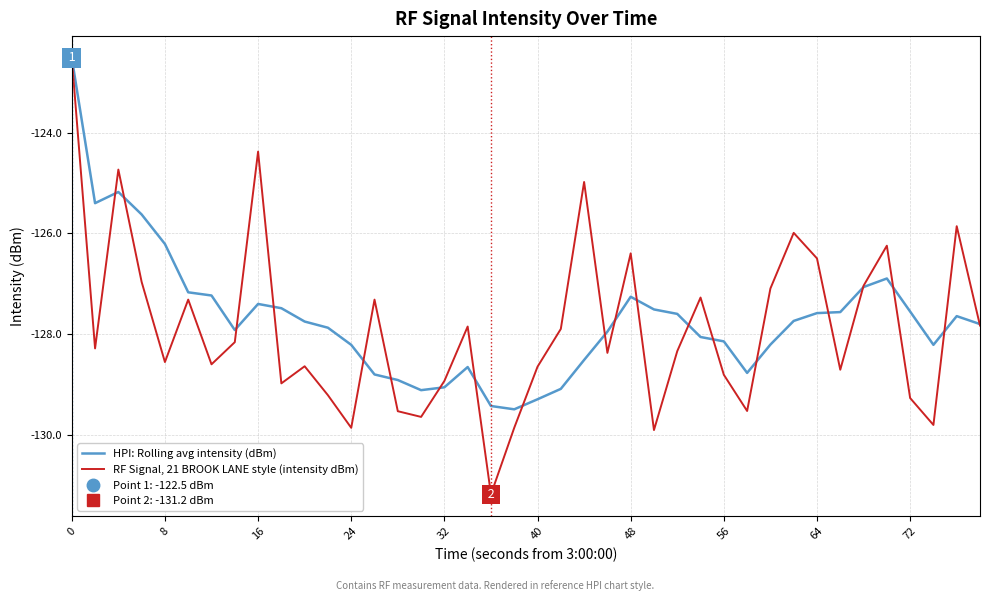

Is it true that HPI: Rolling avg intensity (dBm) equals -59.5 at 24?

False